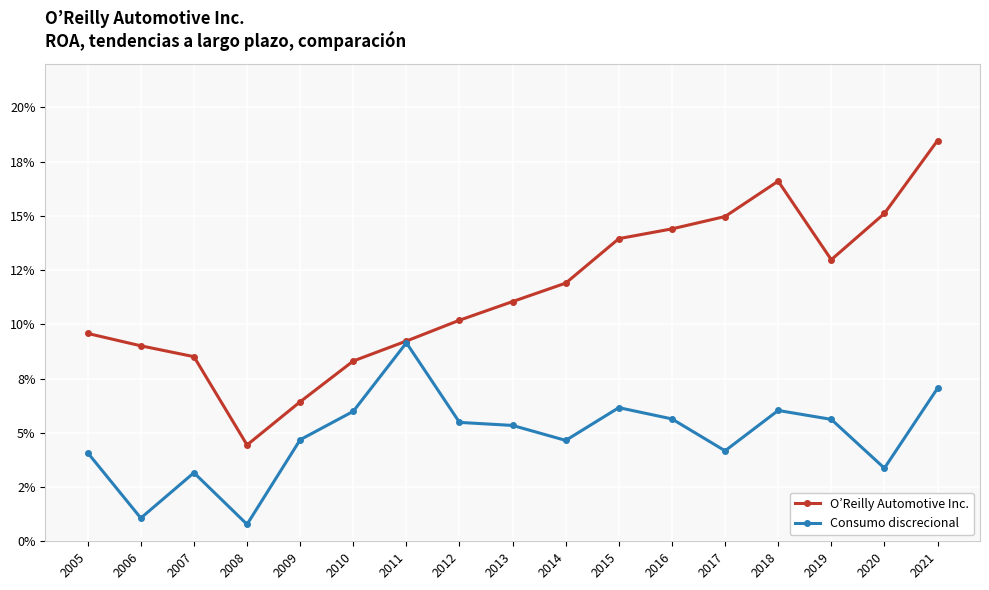

True or false: O’Reilly Automotive Inc. and Consumo discrecional cross at least once.

False